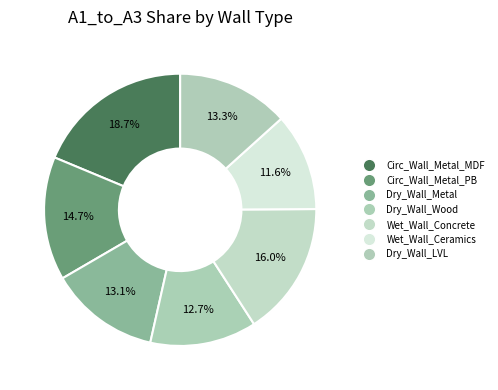

How many slices are in this pie chart?

7